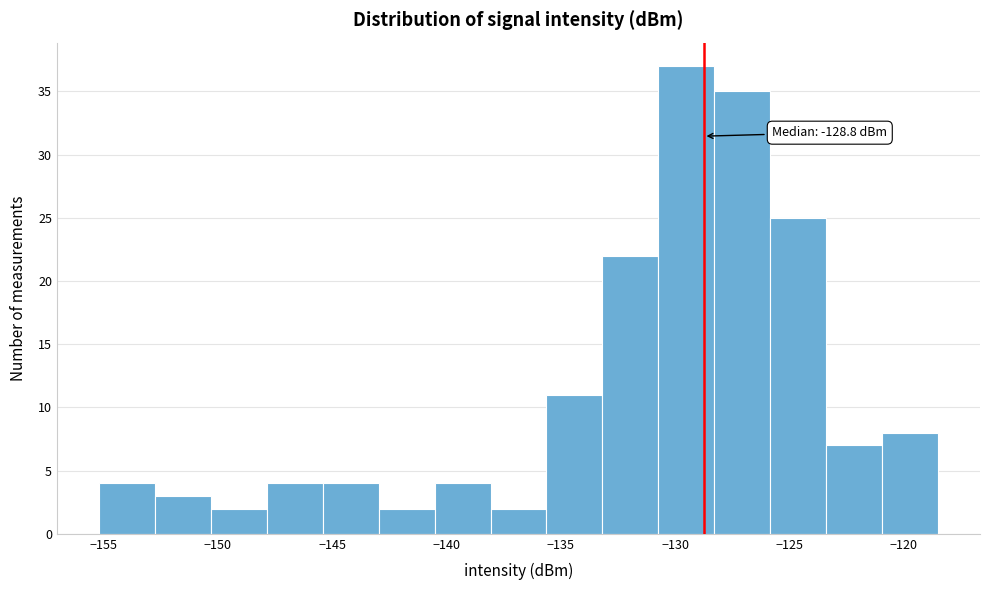

Which range on the x-axis has the tallest bar?

-130.5 to -128.5